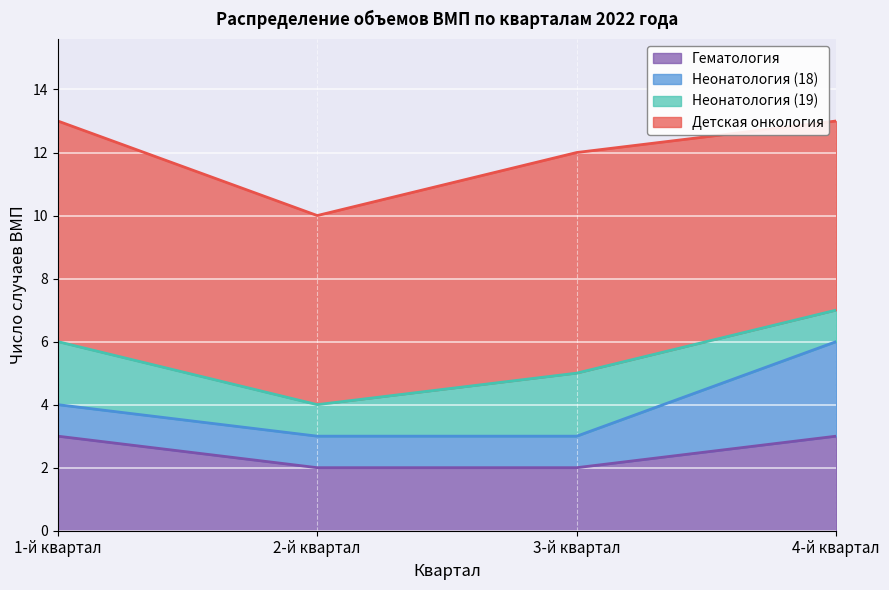

Rank the series by their maximum value, from lowest to highest.

Неонатология (19), Гематология, Неонатология (18), Детская онкология